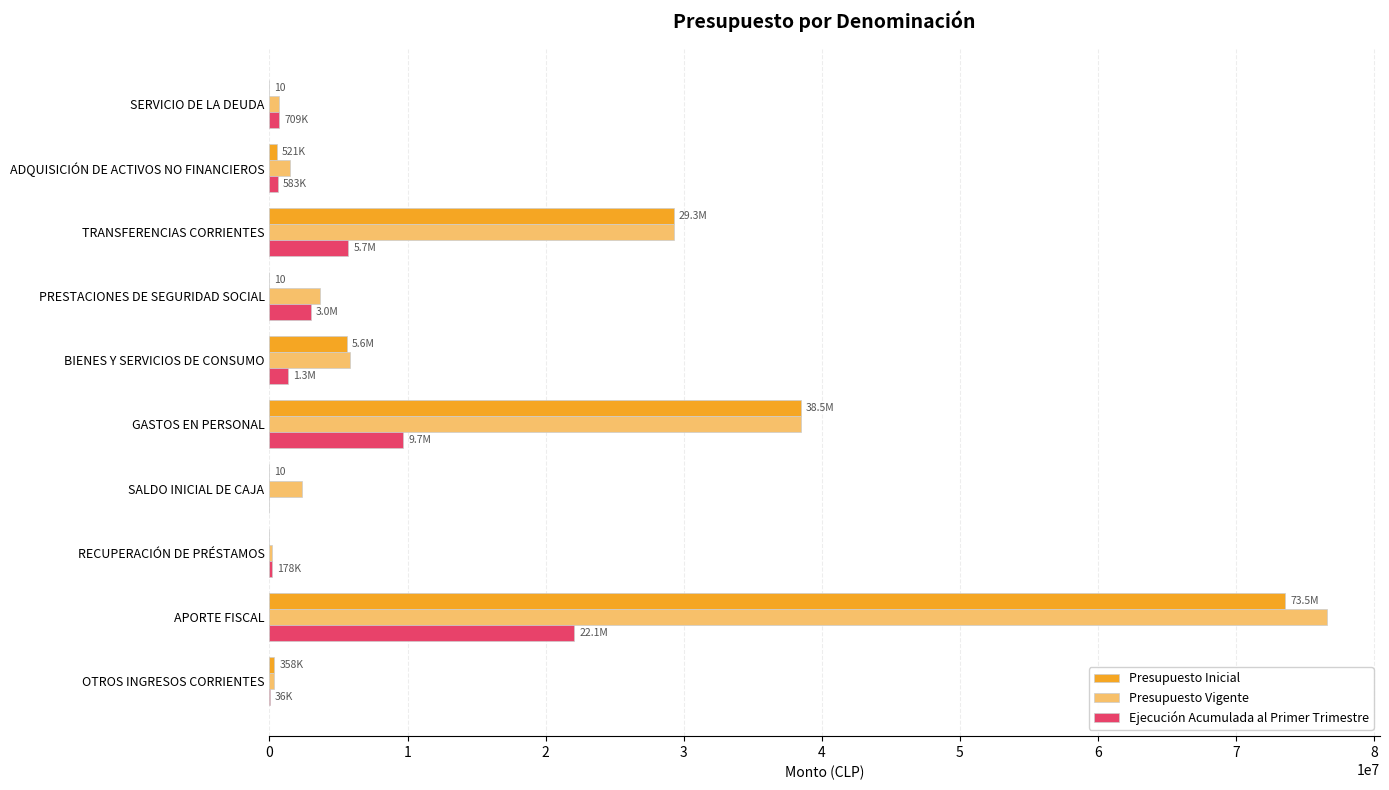

How many data points does each series have?

10